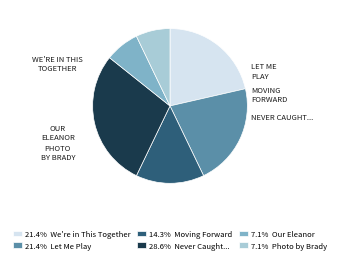

Does any single category account for the majority?

No